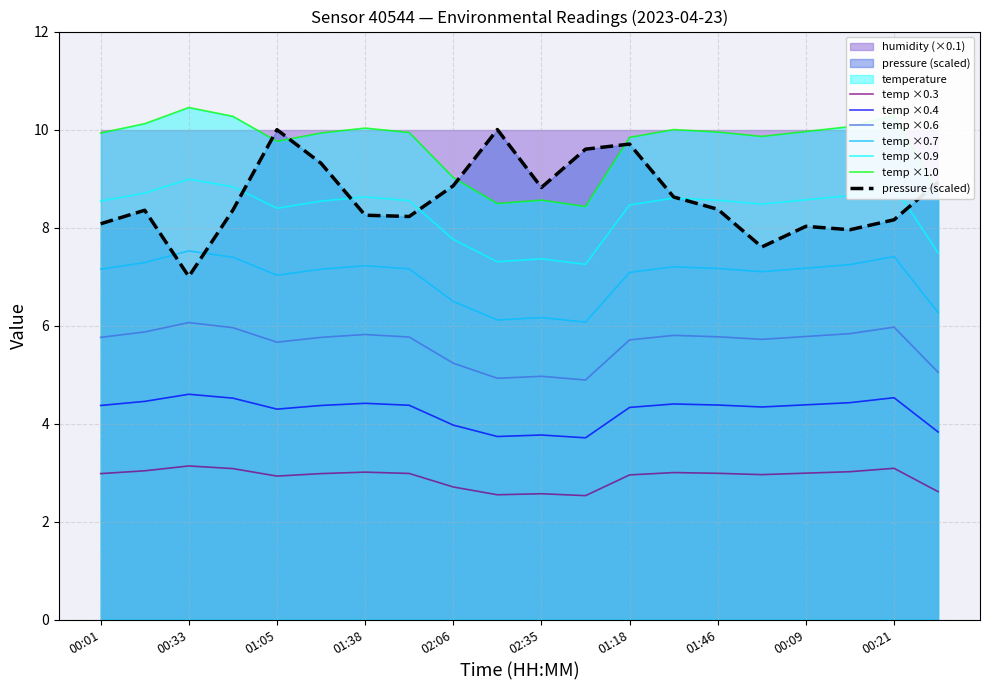

The value of pressure (scaled) at 00:21 is 8.2. True or false?

True